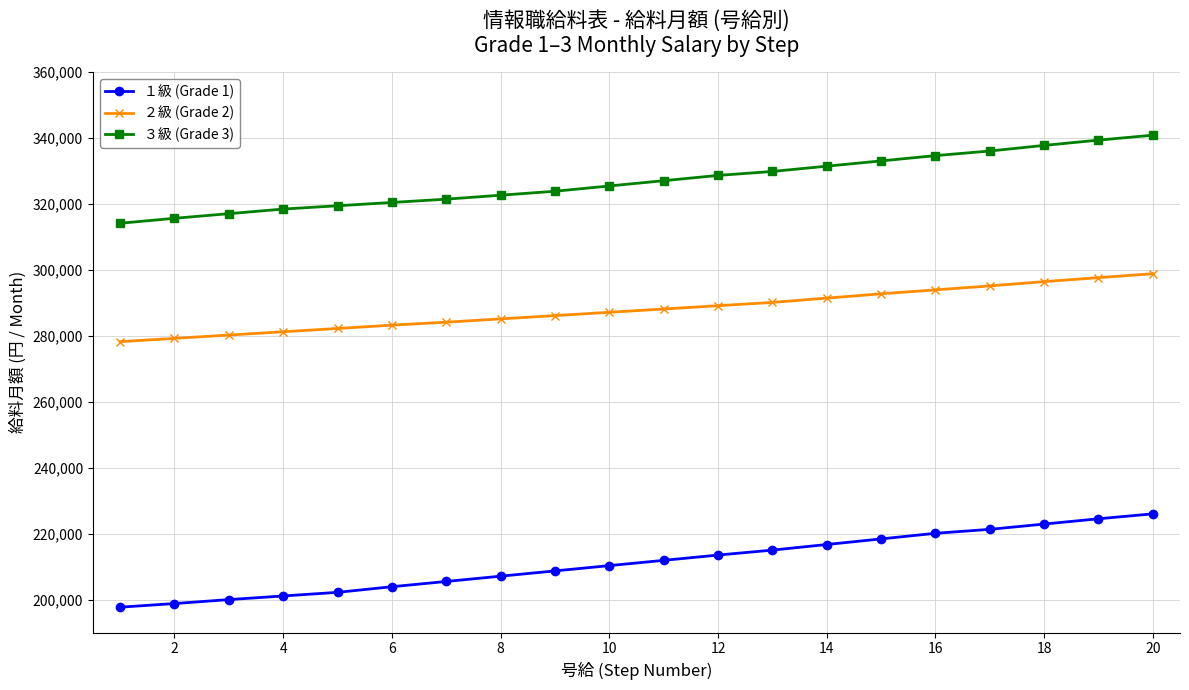

List the series in order of their peak value, lowest first.

１級 (Grade 1), ２級 (Grade 2), ３級 (Grade 3)